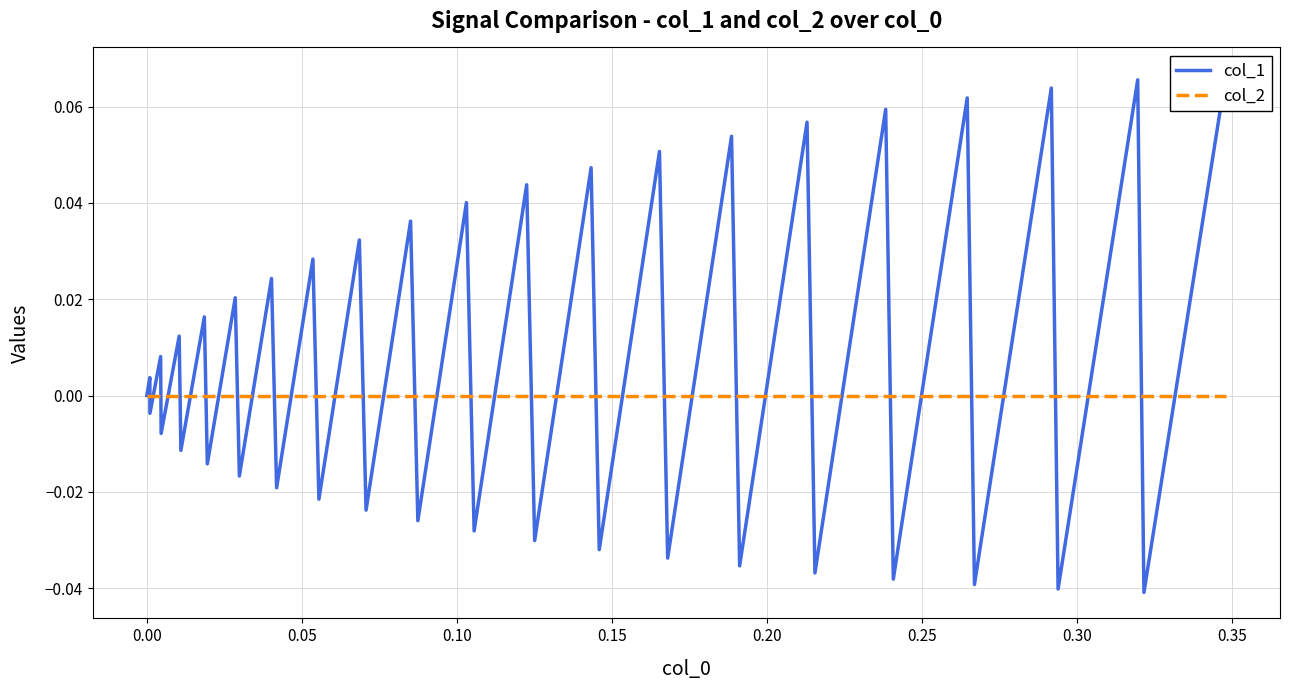

True or false: col_2 has more than 1 interior local peaks.

False